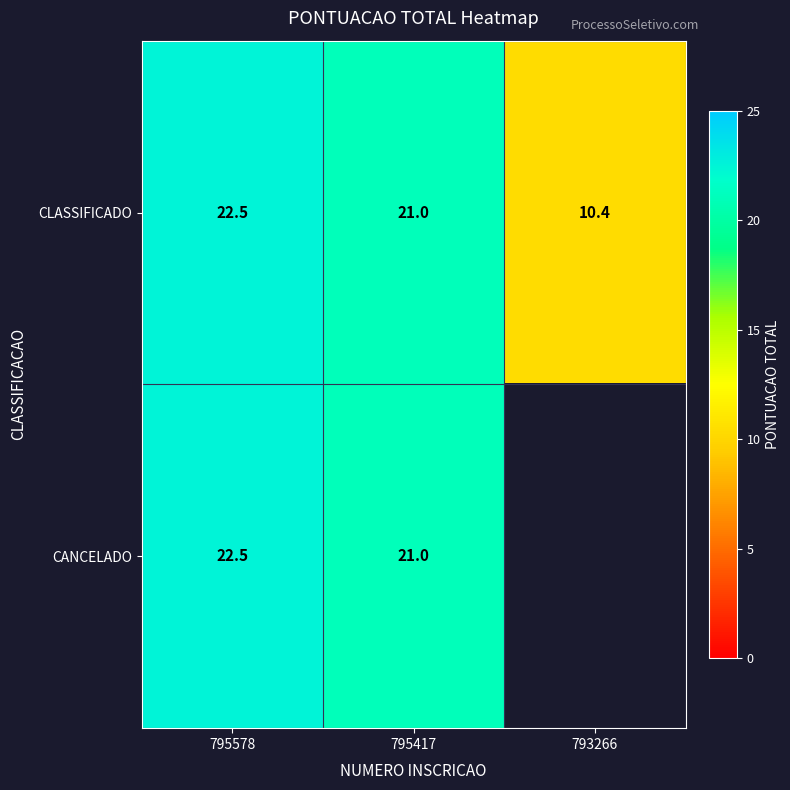

What value does the CLASSIFICADO series have at 793266?

10.4